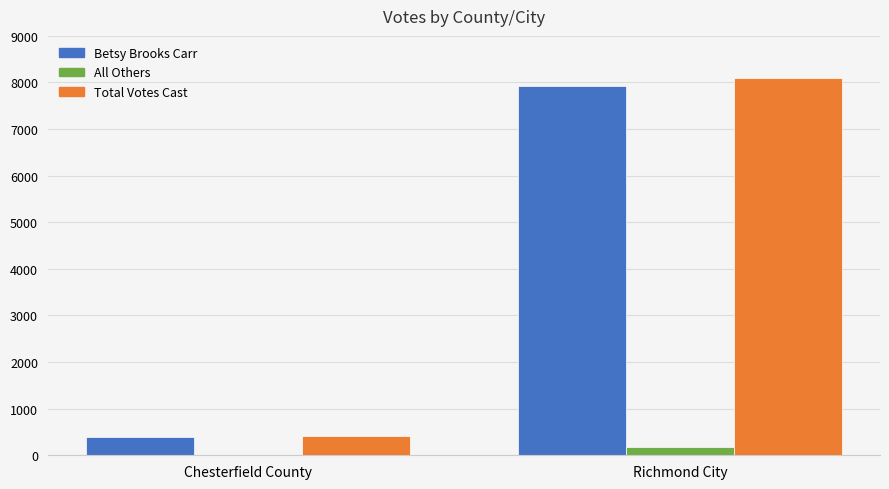

What are all the series names shown in the legend?

Betsy Brooks Carr, All Others, Total Votes Cast